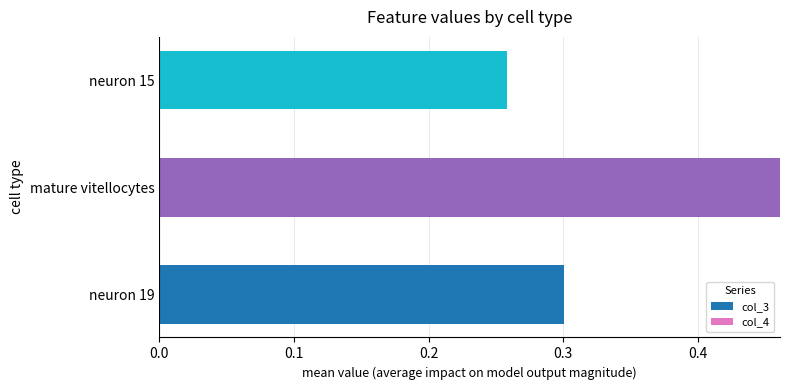

What is the sum of all col_3 values?

1.0